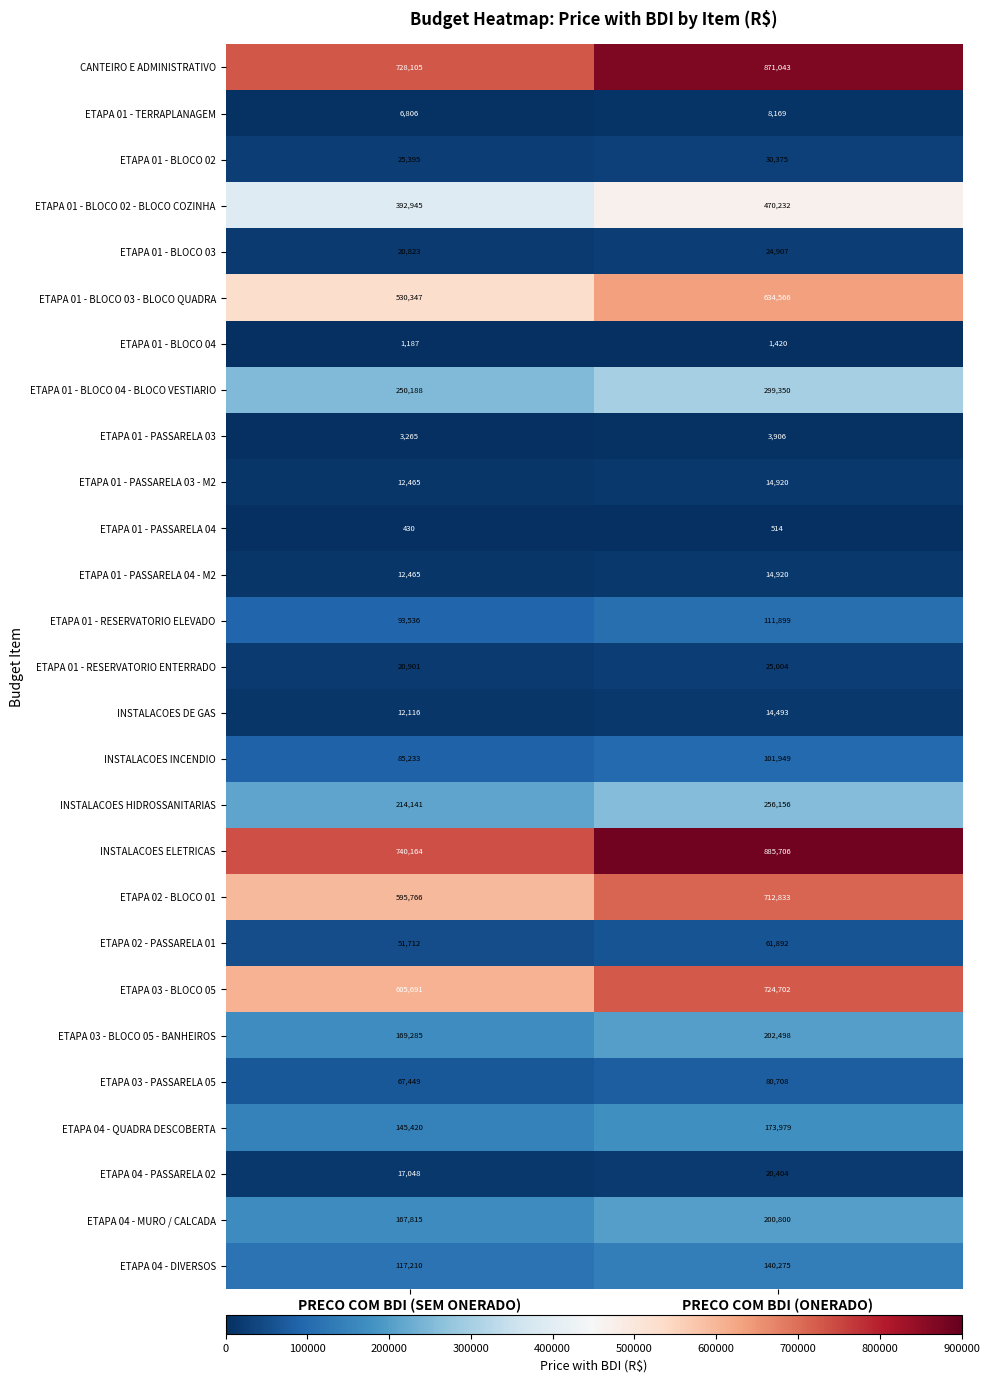

What is the sum of the ETAPA 01 - PASSARELA 04 - M2 values at PRECO COM BDI (SEM ONERADO) and PRECO COM BDI (ONERADO)?

27385